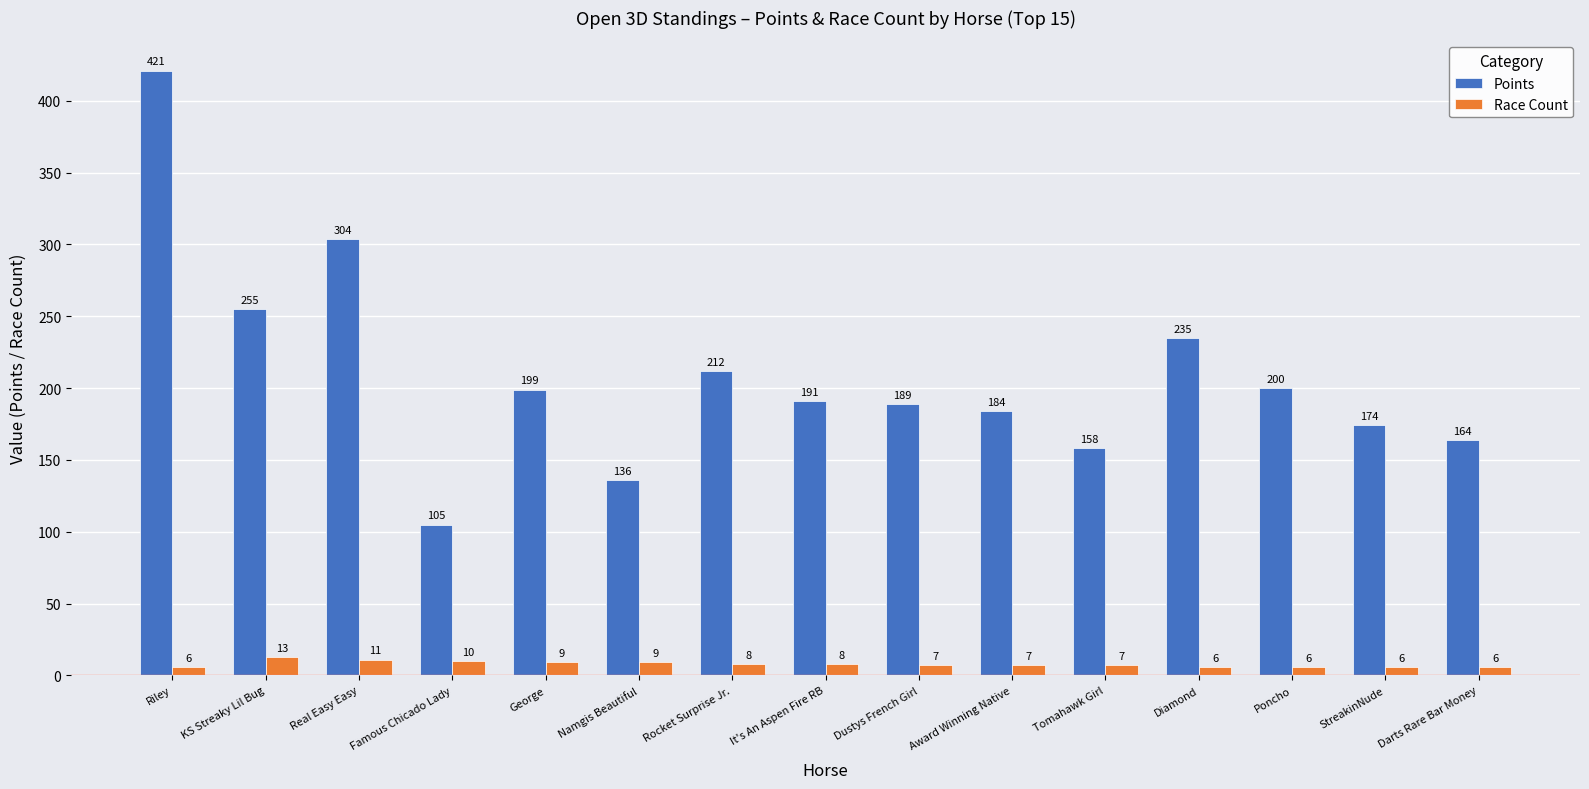

How many bars are there in total?

30